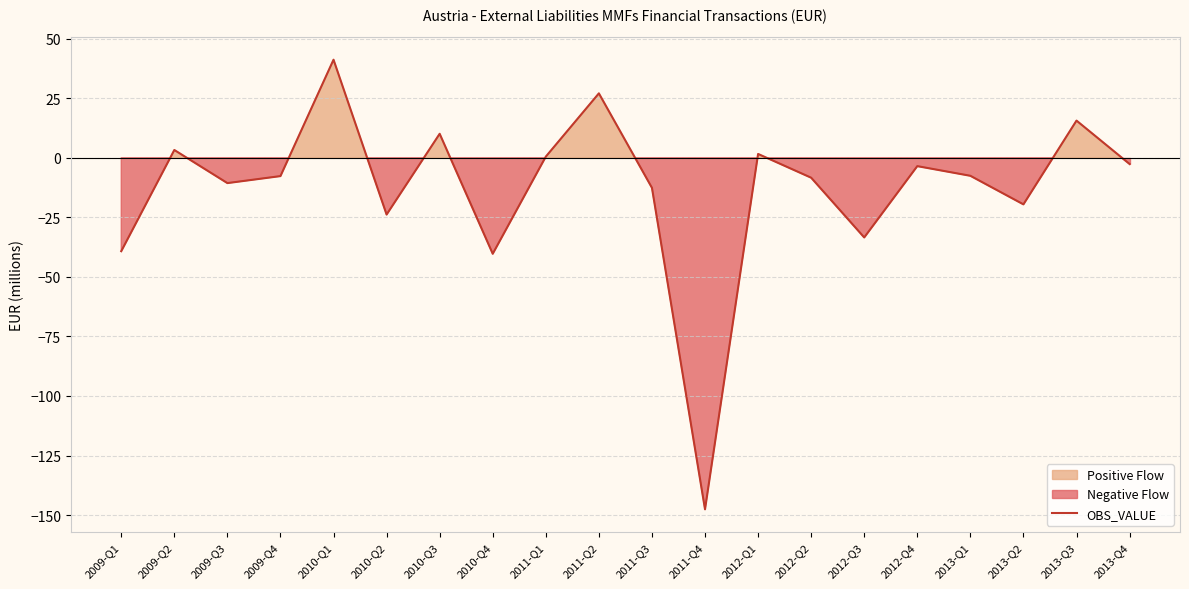

What is the change in value from 2011-Q4 to 2013-Q3?

+163.2